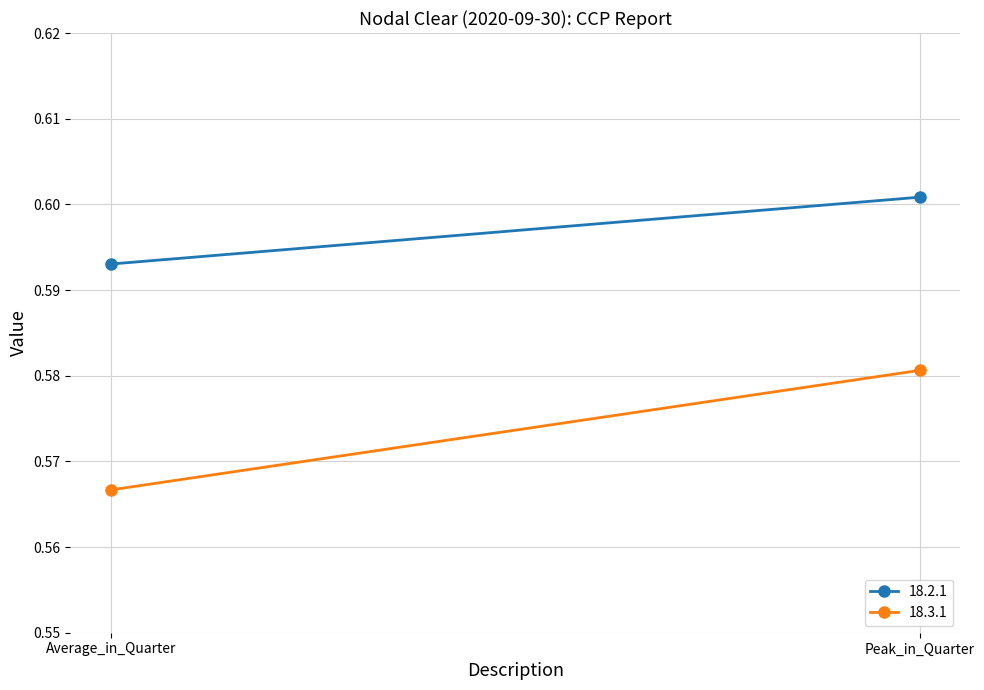

What is the approximate value of 18.2.1 at Average_in_Quarter?

0.6